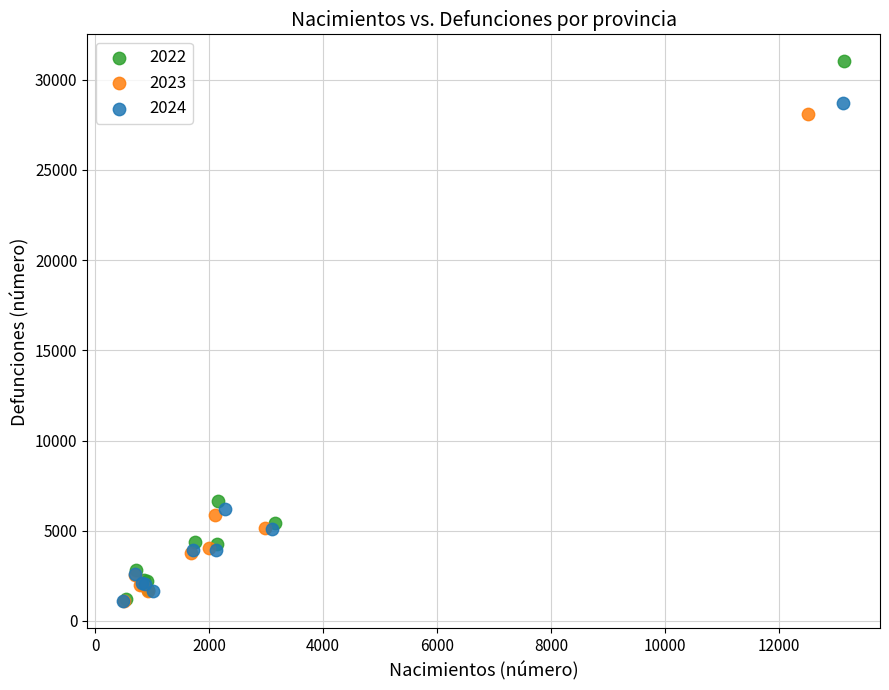

Which series reaches the maximum Y coordinate?

2022